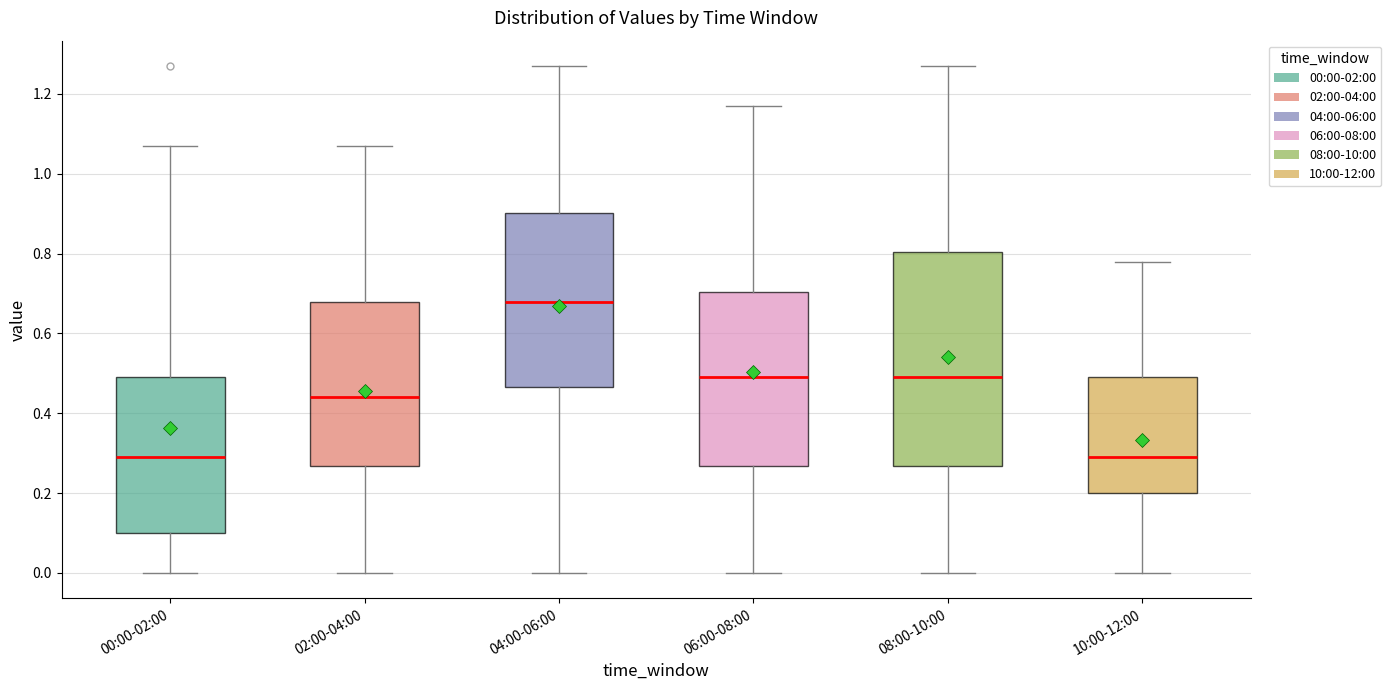

Which box has the highest median line?

04:00-06:00